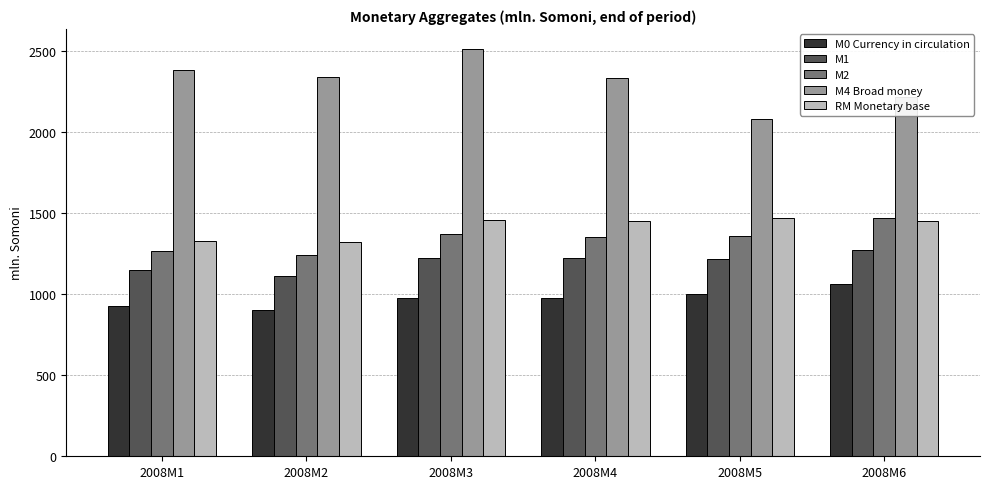

How many bars are there in each group?

5